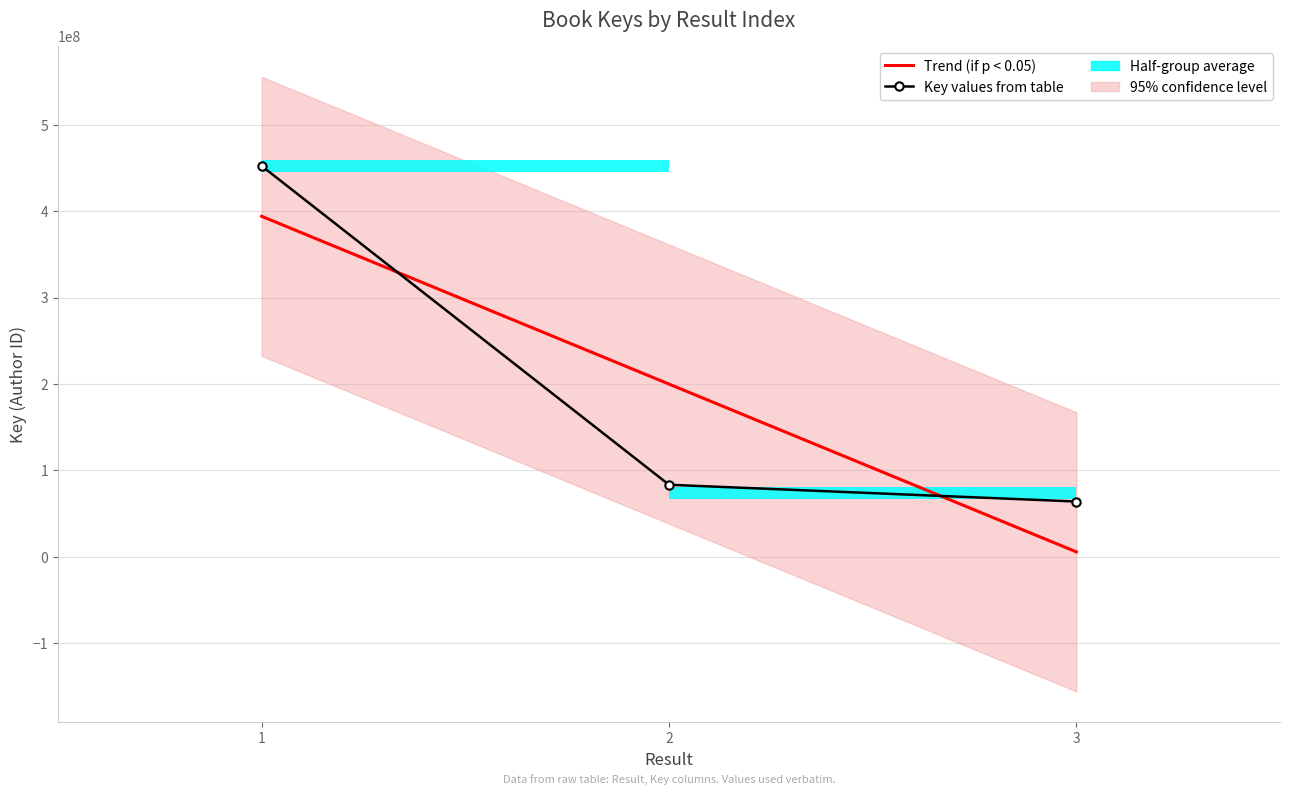

At 3, list the series in order from smallest to largest.

Trend (if p < 0.05), Key values from table